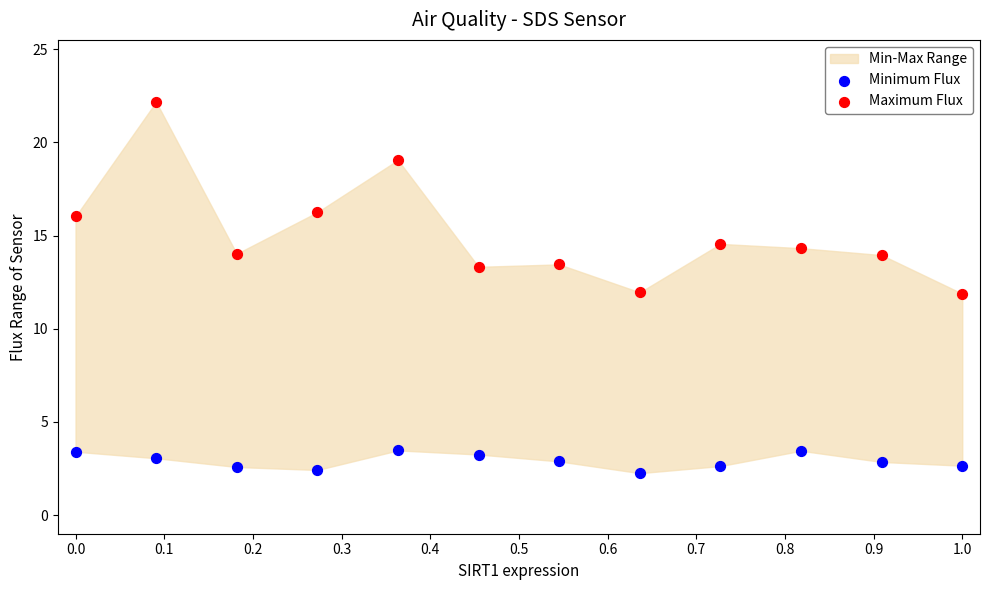

Which series has the largest Y range (max minus min)?

Maximum Flux